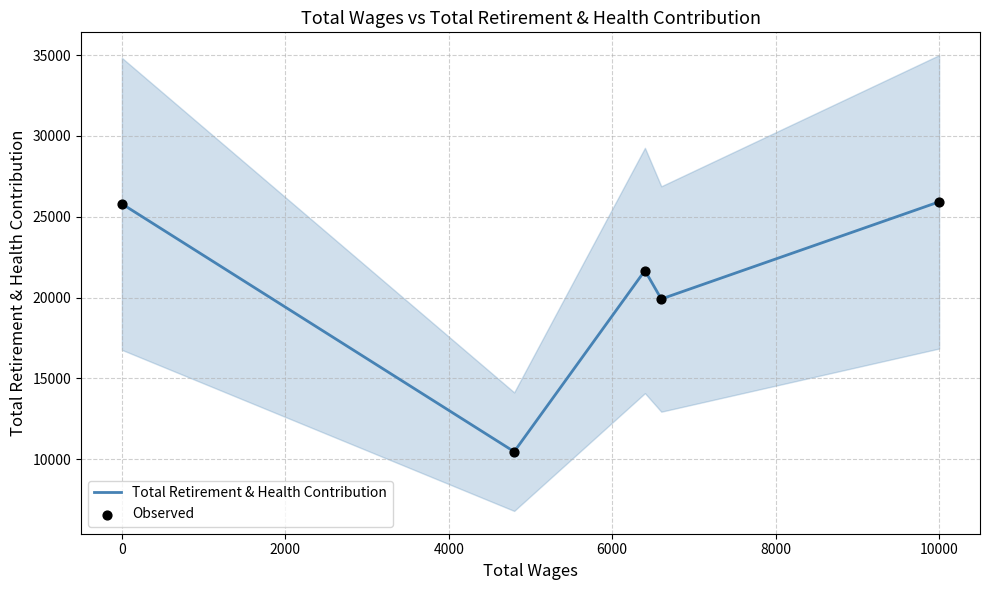

Which series contains the lowest Y value?

Total Retirement & Health Contribution